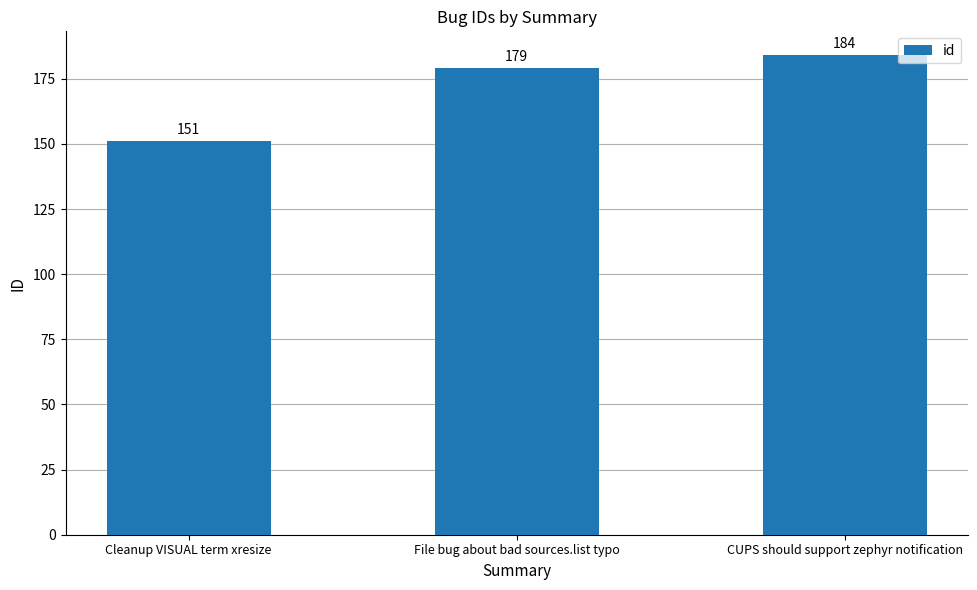

Which has a higher value, CUPS should support zephyr notification or File bug about bad sources.list typo?

CUPS should support zephyr notification